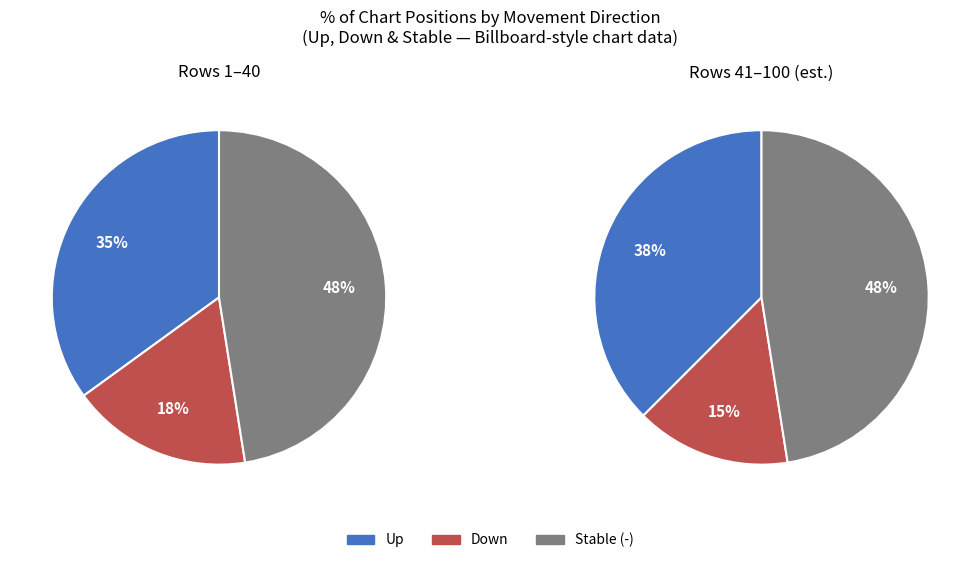

Does up account for over 50% of the chart?

No